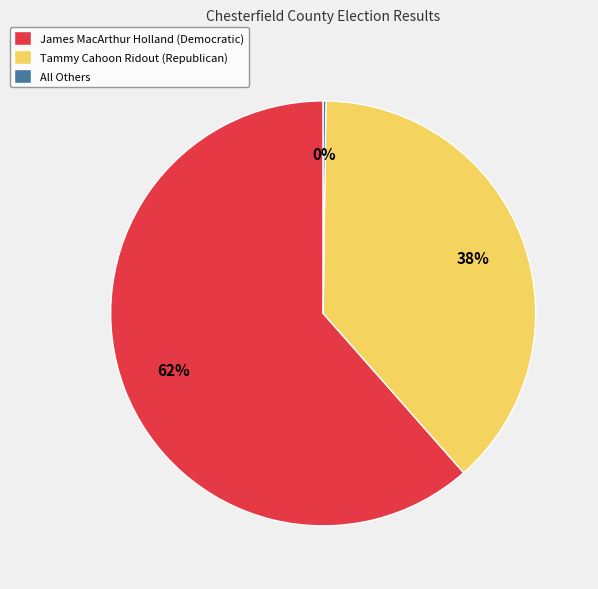

Which category has the biggest portion of the pie?

James MacArthur Holland (Democratic)